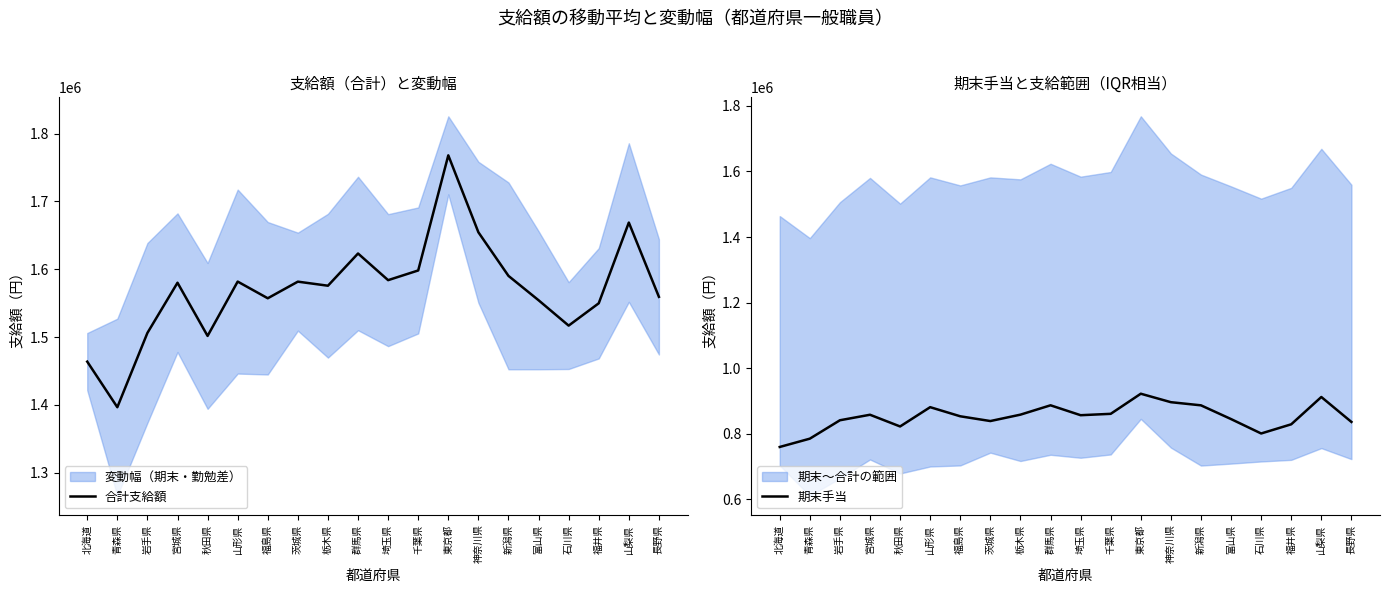

True or false: 期末手当 and 合計支給額 cross at least once.

False